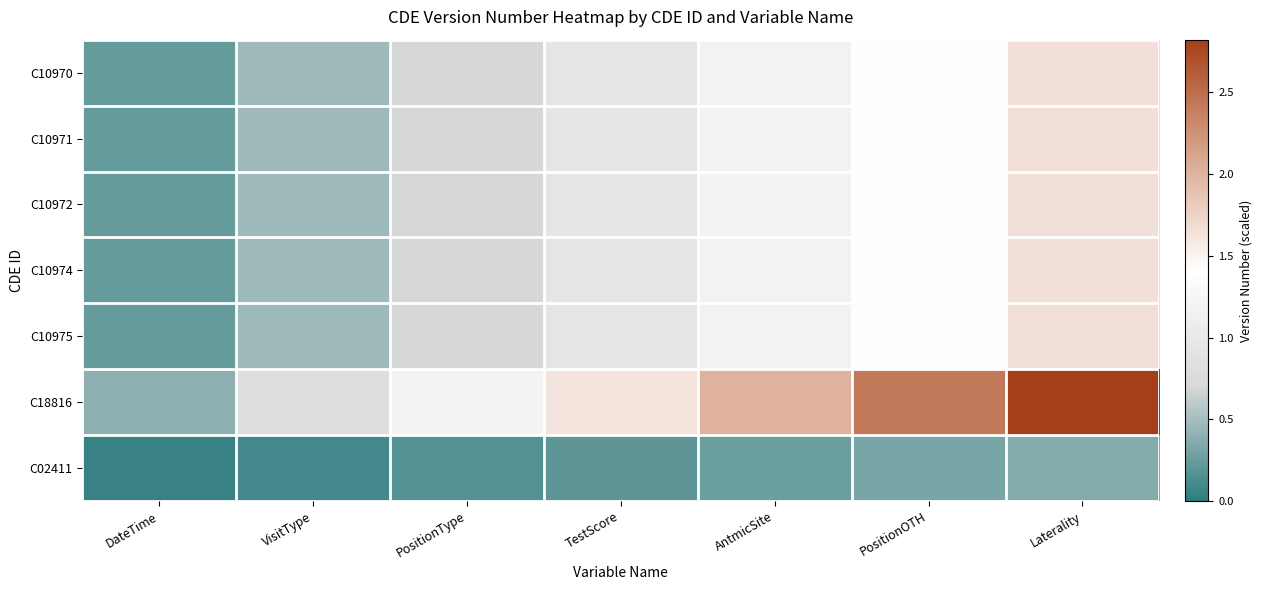

Reading left to right, transcribe all the data shown in this chart.

C10970: DateTime=0.2	VisitType=0.5	PositionType=0.7	TestScore=0.9	AntmicSite=1.2	PositionOTH=1.4	Laterality=1.6
C10971: DateTime=0.2	VisitType=0.5	PositionType=0.7	TestScore=0.9	AntmicSite=1.2	PositionOTH=1.4	Laterality=1.6
C10972: DateTime=0.2	VisitType=0.5	PositionType=0.7	TestScore=0.9	AntmicSite=1.2	PositionOTH=1.4	Laterality=1.6
C10974: DateTime=0.2	VisitType=0.5	PositionType=0.7	TestScore=0.9	AntmicSite=1.2	PositionOTH=1.4	Laterality=1.6
C10975: DateTime=0.2	VisitType=0.5	PositionType=0.7	TestScore=0.9	AntmicSite=1.2	PositionOTH=1.4	Laterality=1.6
C18816: DateTime=0.4	VisitType=0.8	PositionType=1.2	TestScore=1.6	AntmicSite=2.0	PositionOTH=2.4	Laterality=2.8
C02411: DateTime=0.1	VisitType=0.1	PositionType=0.2	TestScore=0.2	AntmicSite=0.3	PositionOTH=0.3	Laterality=0.4